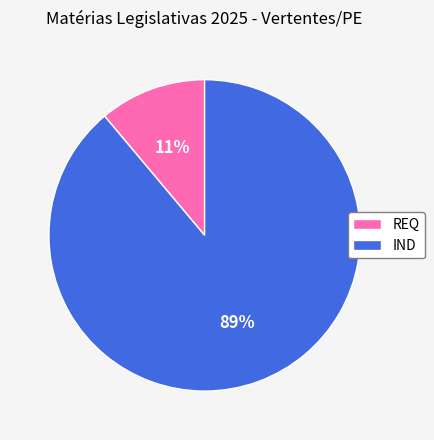

Does REQ represent more than half of the total?

No